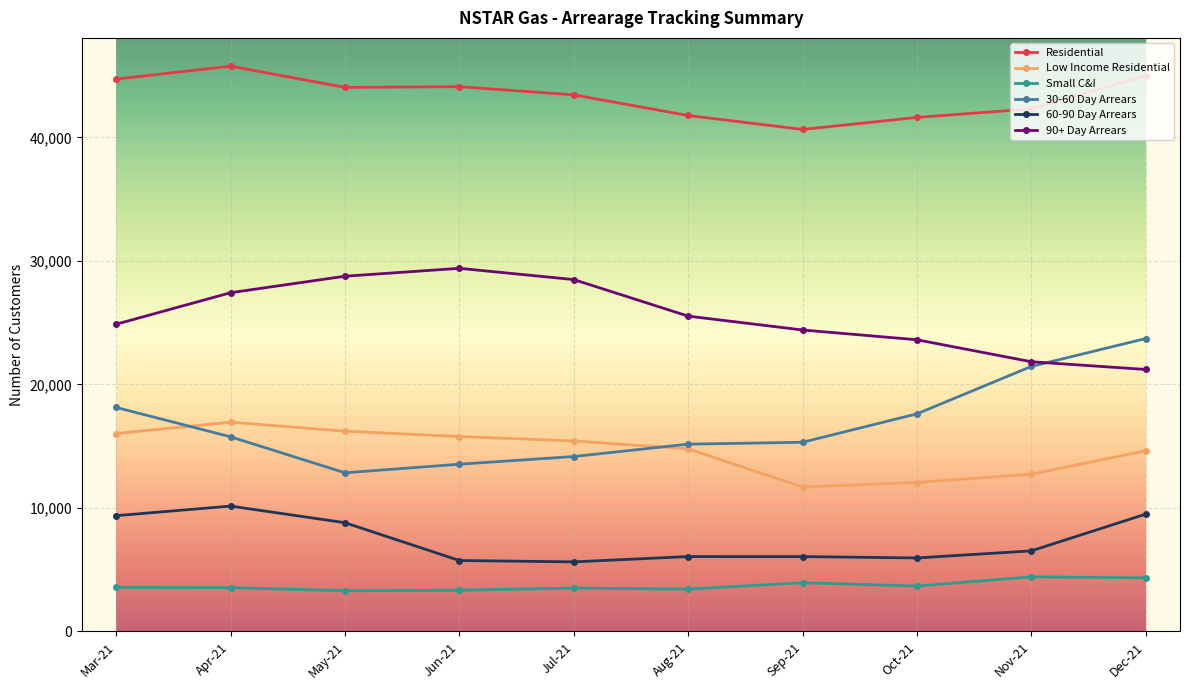

Between Oct-21 and Nov-21, which series saw the biggest shift?

30-60 Day Arrears